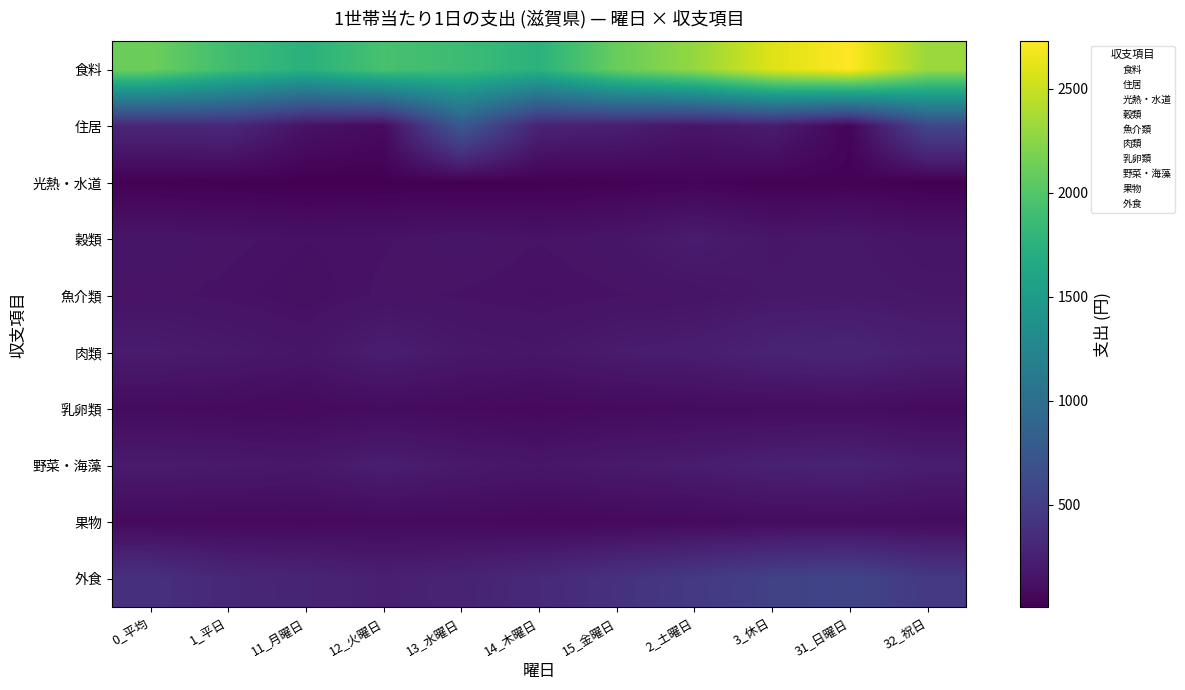

Which series has the largest total across all categories?

食料